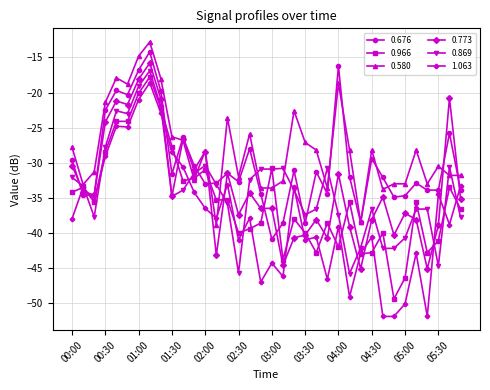

What is the value of the 0.966 point at the 25th from the left?

-42.0